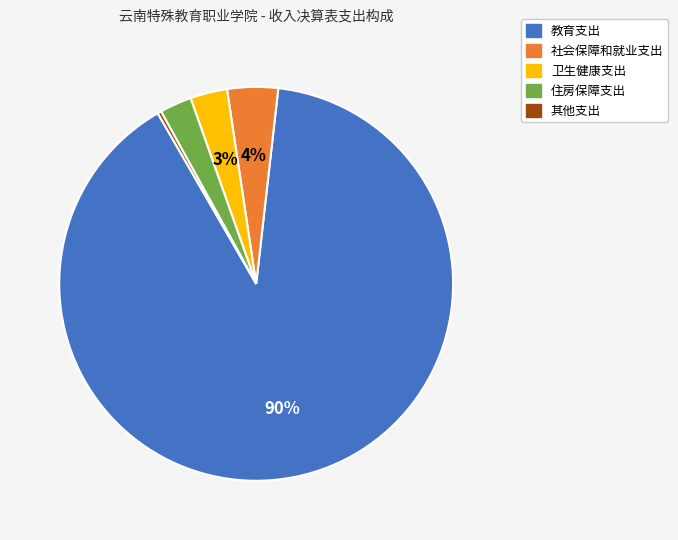

To the nearest percent, what is the difference between the largest and smallest slice percentages?

90%